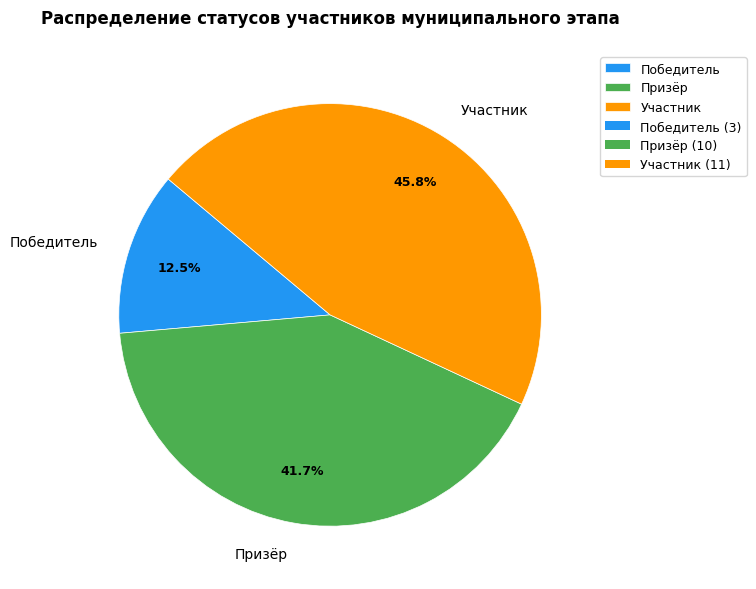

To the nearest percent, what is the difference between the largest and smallest slice percentages?

33%